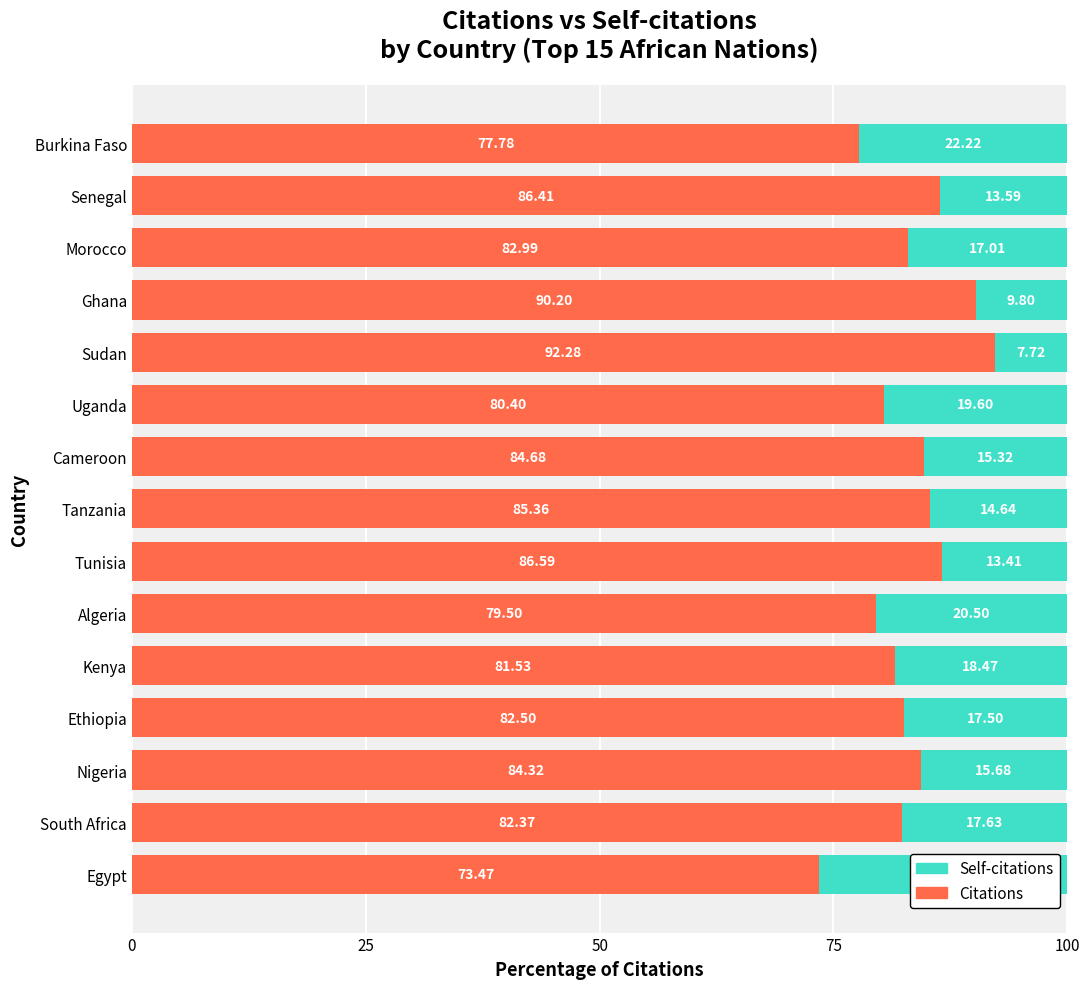

Which category has the lowest value in the Citations series?

Egypt